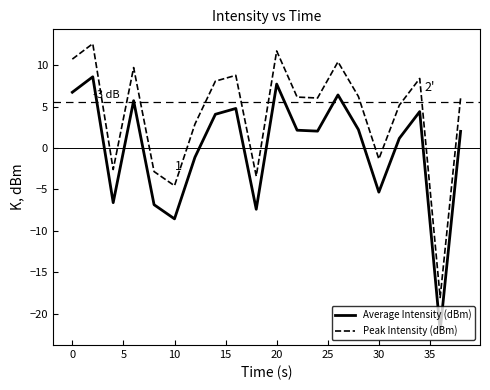

How many positive values does the Peak Intensity (dBm) series have?

14